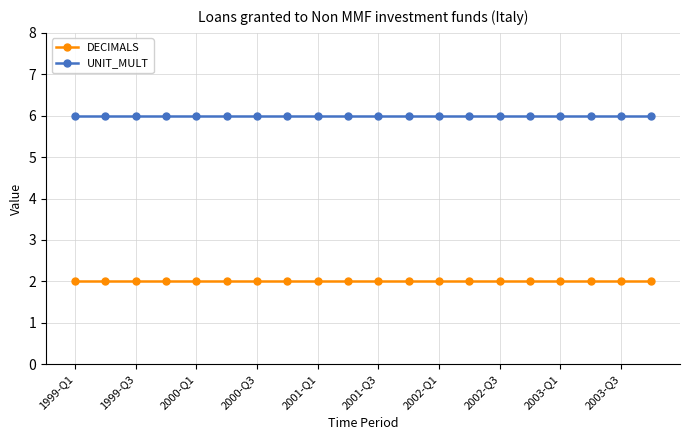

What are all the series names shown in the legend?

DECIMALS, UNIT_MULT